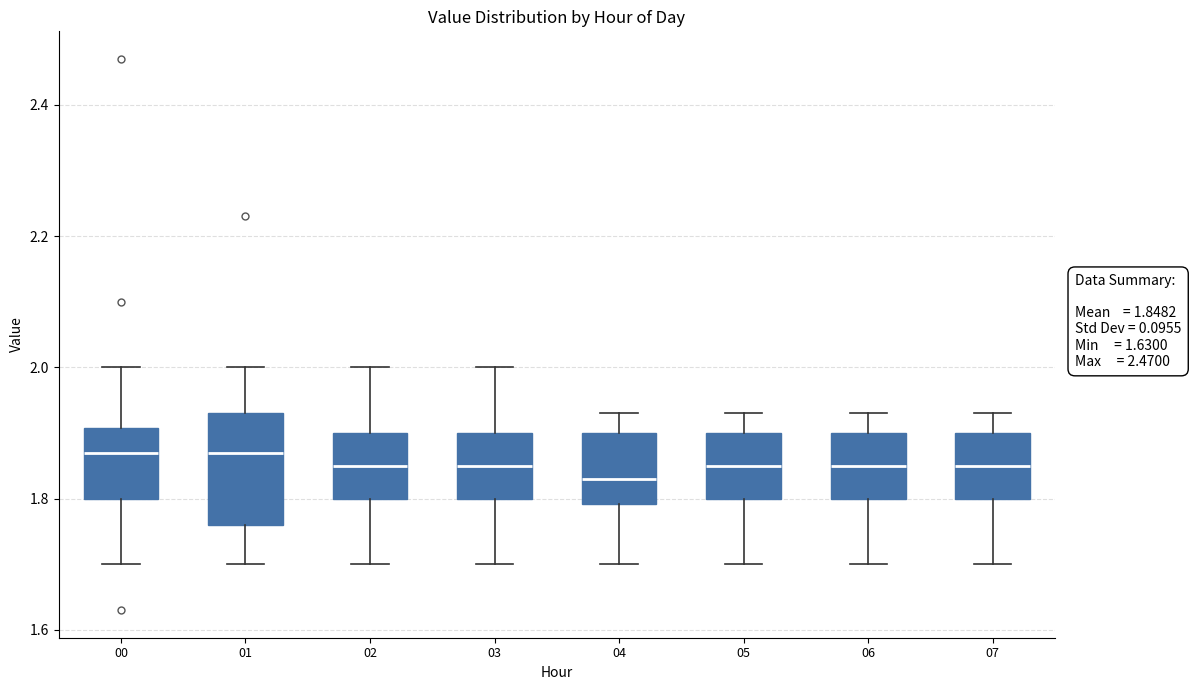

Comparing the boxes themselves (not the whiskers), which one is the tallest?

01